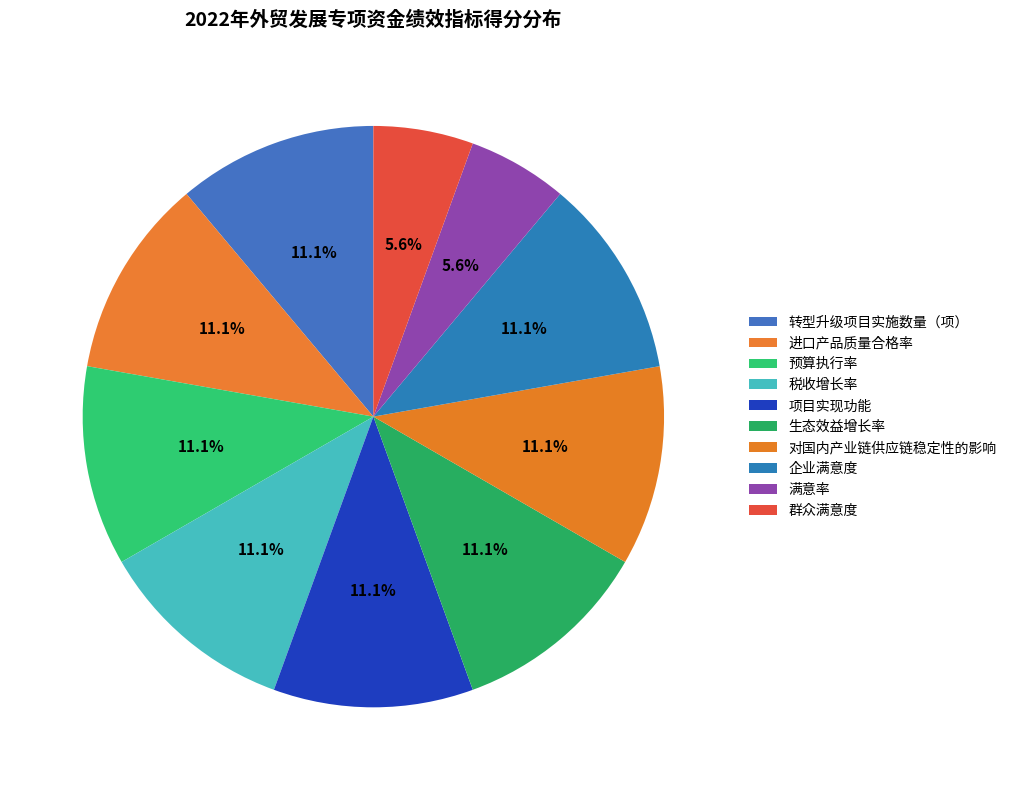

Which category has the smallest portion of the pie?

满意率